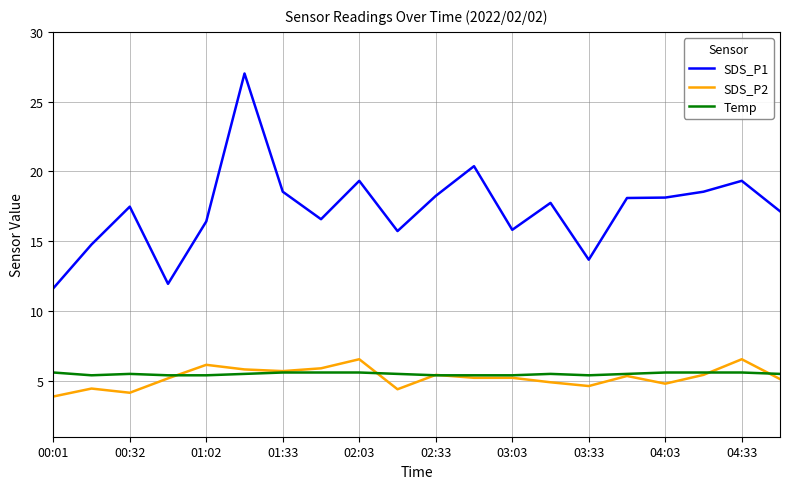

What are all the series names shown in the legend?

SDS_P1, SDS_P2, Temp